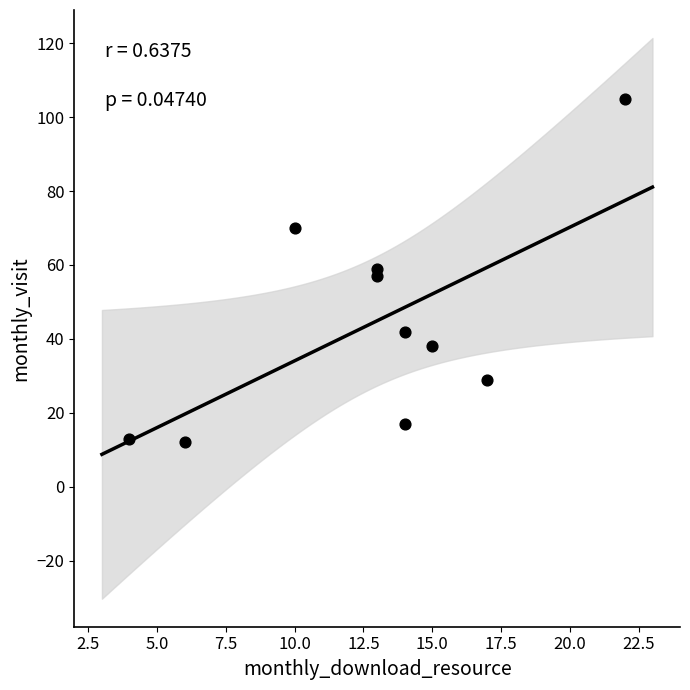

What is the average Y value?

44